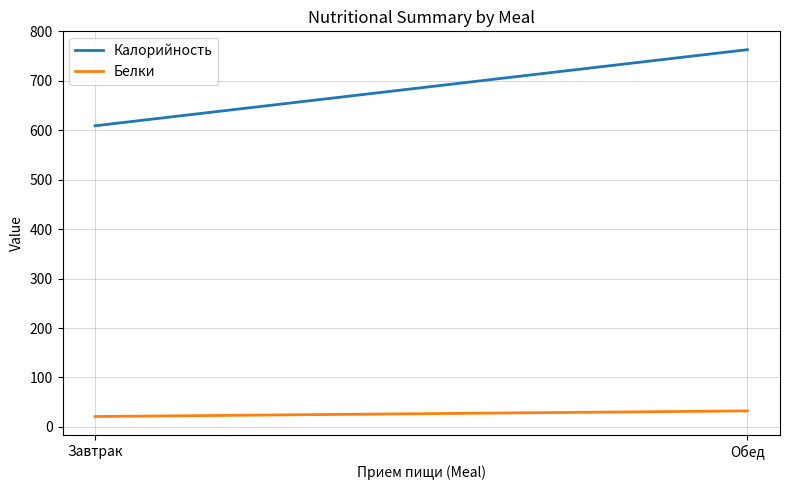

Reading right to left, extract all data points from this chart.

Калорийность: Обед=763.0	Завтрак=609.1
Белки: Обед=32.4	Завтрак=21.0